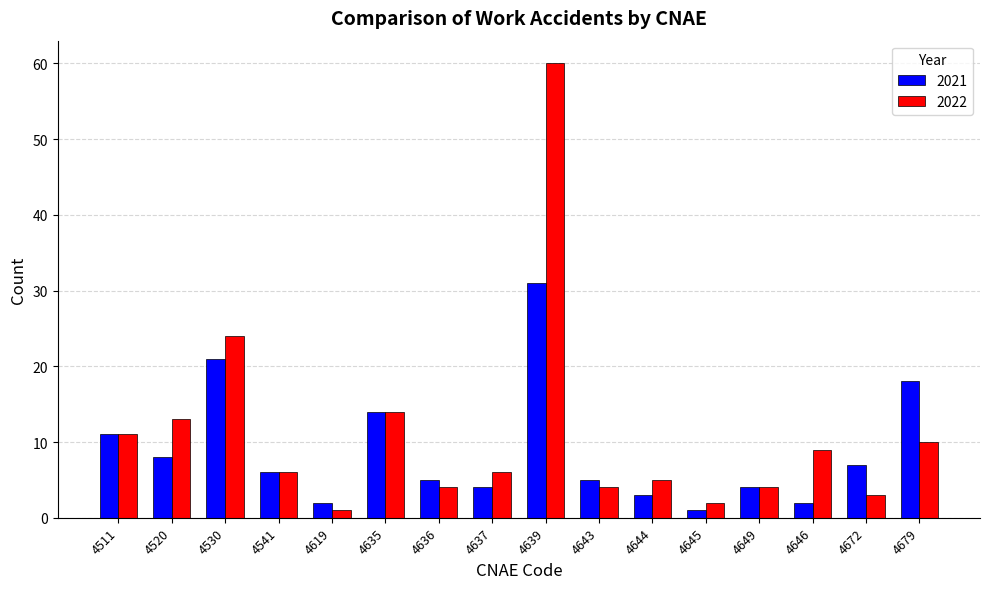

What is the value of the 2021 bar at the 16th from the left?

18